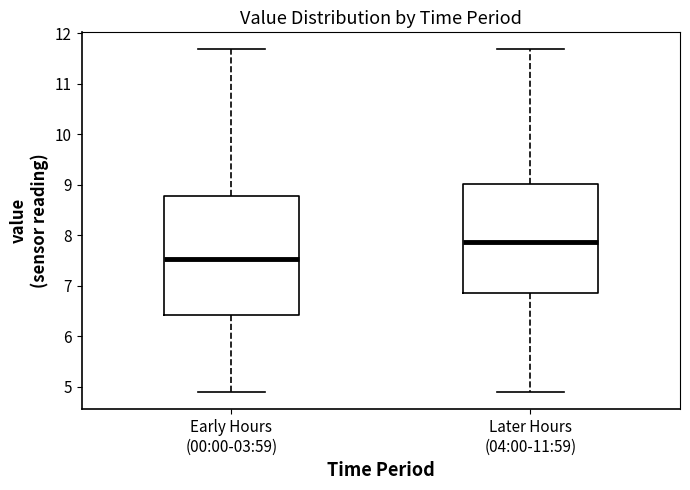

Where does the upper whisker of the box for Later Hours (04:00-11:59) end on the y-axis? The values are not printed on the chart, so give them approximately, as read against the axis.

11.7